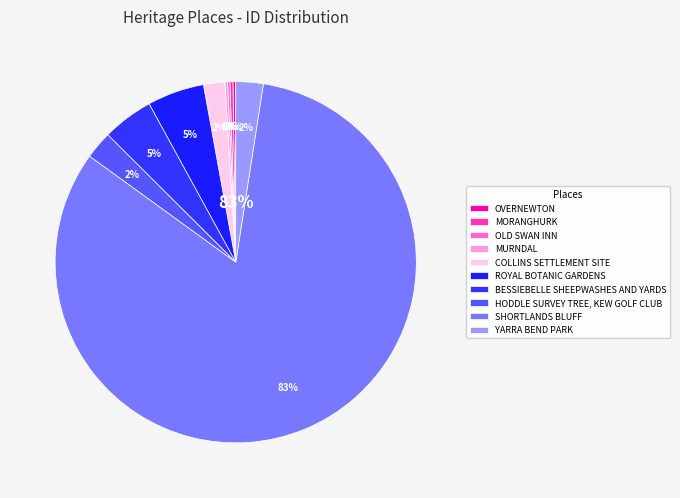

Do COLLINS SETTLEMENT SITE and BESSIEBELLE SHEEPWASHES AND YARDS together represent more than half of the pie?

No